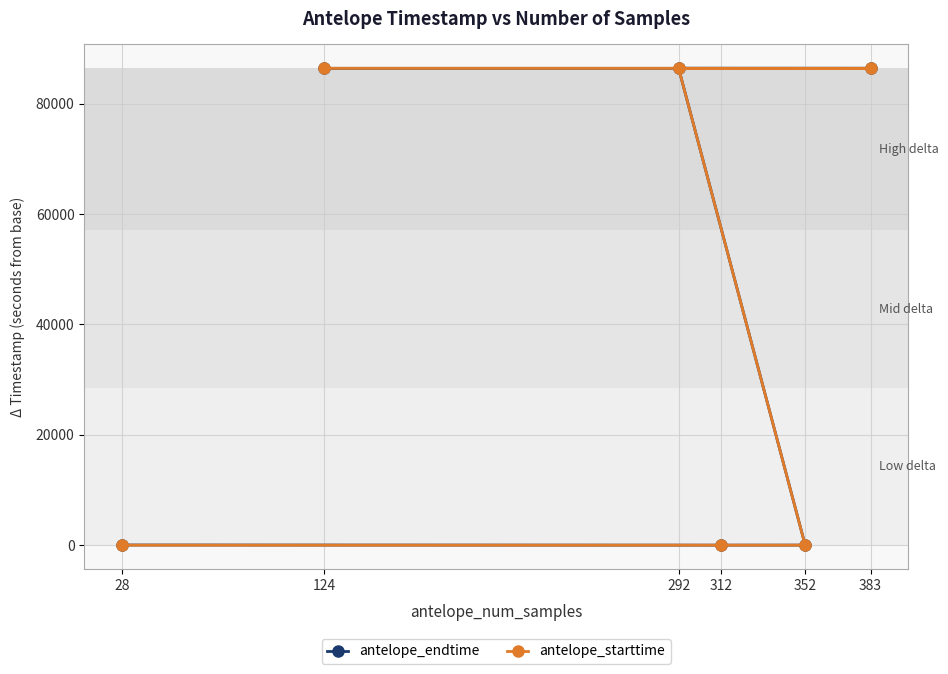

True or false: antelope_endtime has more than 1 interior local peaks.

False